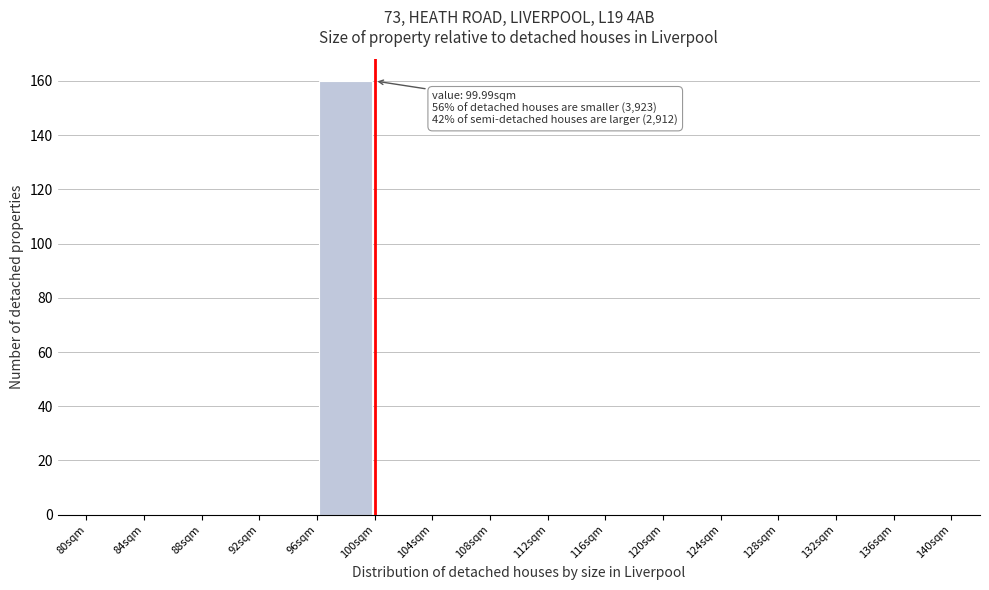

Which range on the x-axis has the tallest bar?

96 to 100